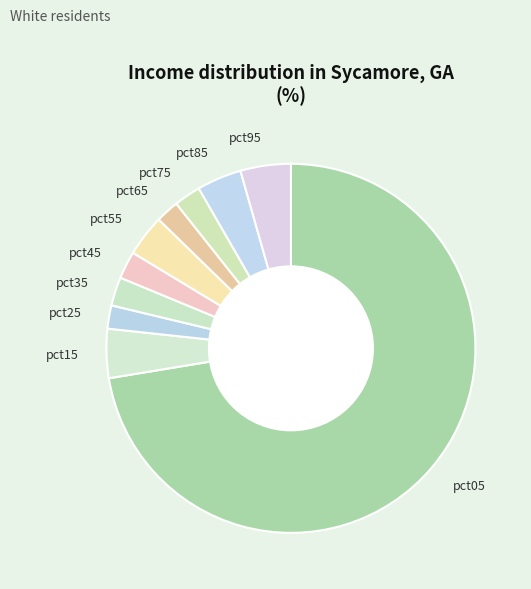

True or false: pct65 accounts for 2% of the total.

True